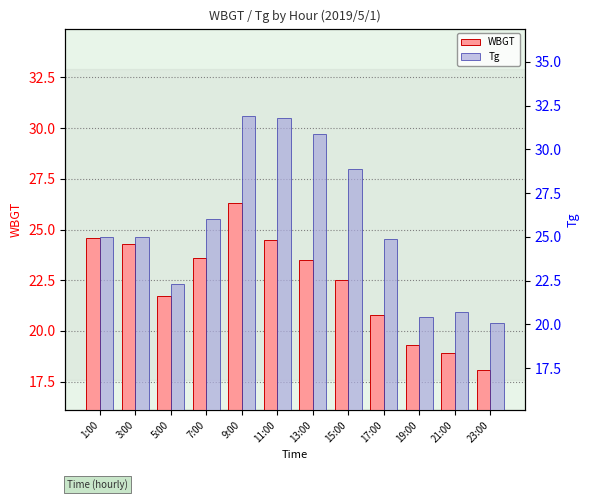

Between 11:00 and 19:00, which series saw the biggest shift?

Tg